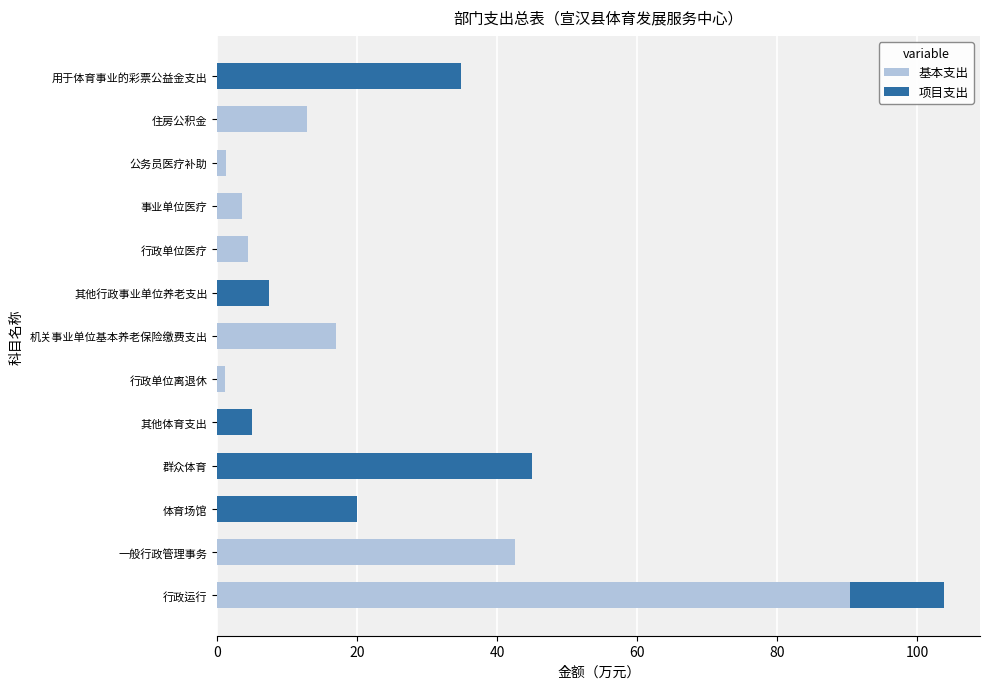

The value of 基本支出 at 用于体育事业的彩票公益金支出 is 46.0. True or false?

False